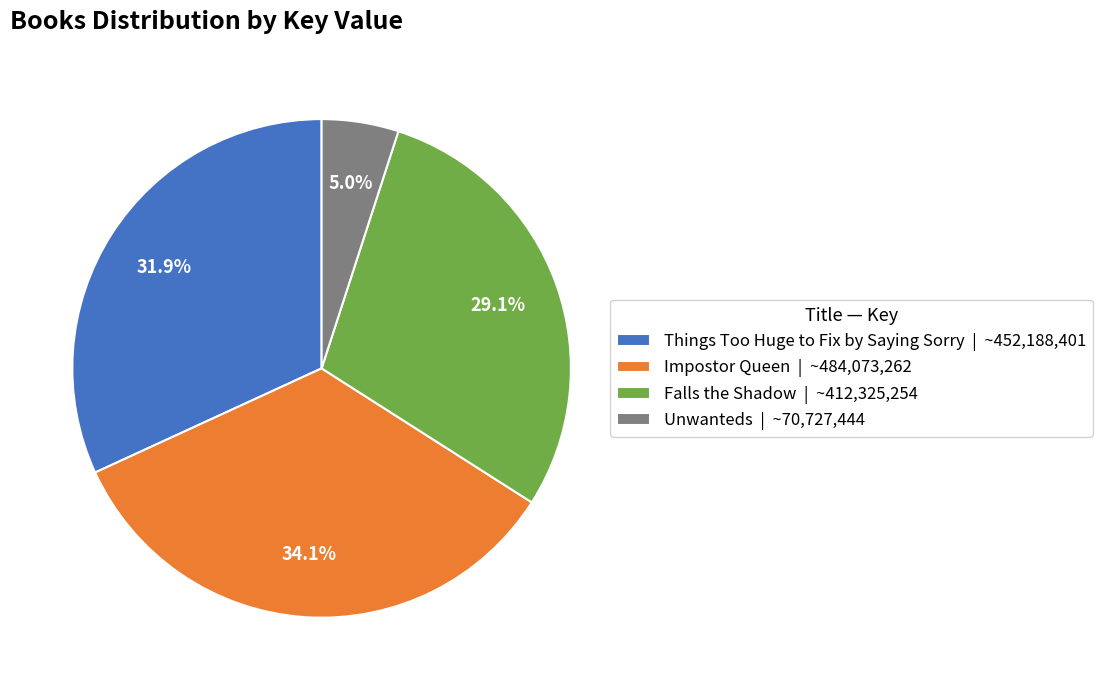

What is the largest slice in the pie chart?

Impostor Queen